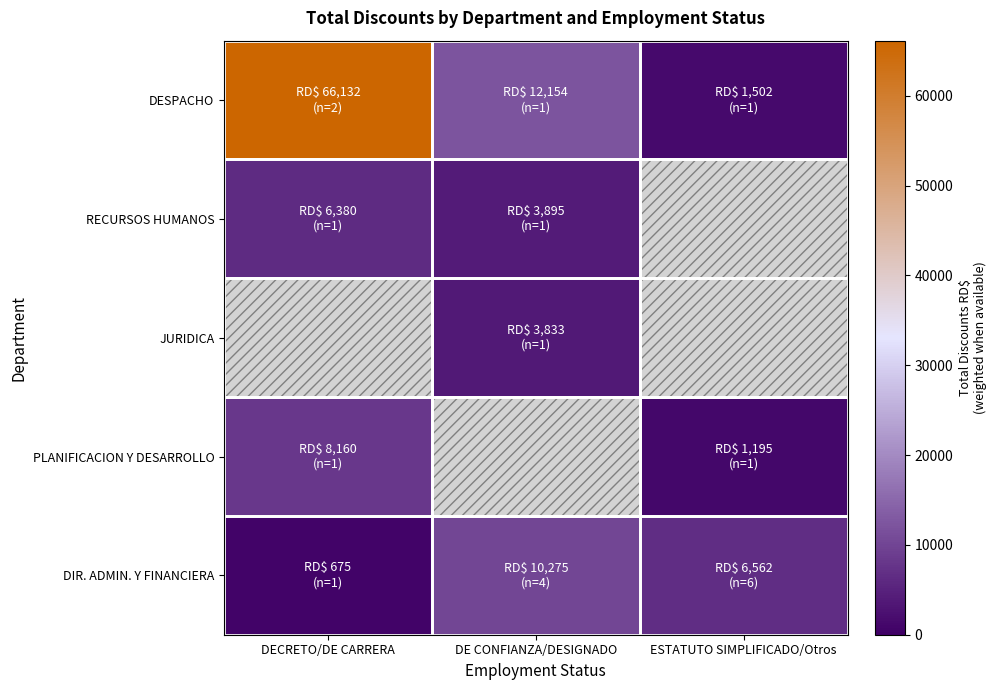

True or false: DIR. ADMIN. Y FINANCIERA has a value of 989.9 at DECRETO/DE CARRERA.

False